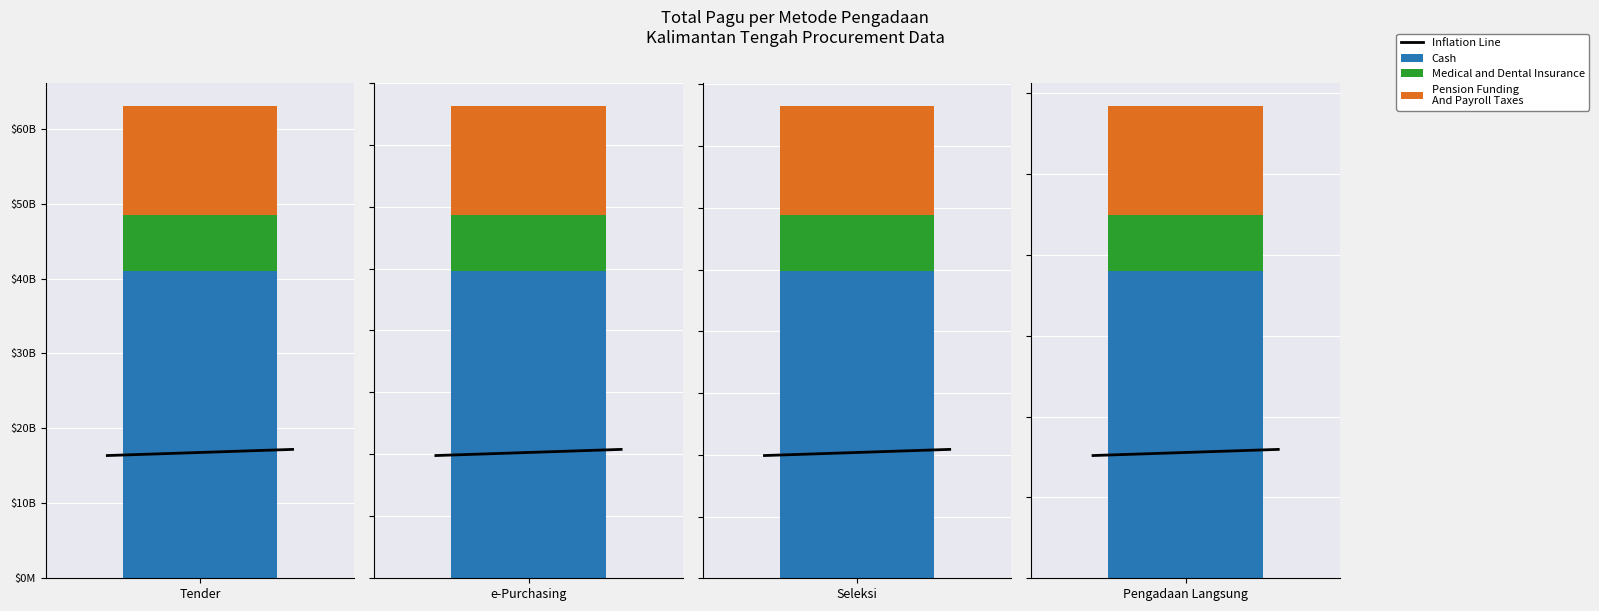

What is the label of the 1st bar from the left?

Tender